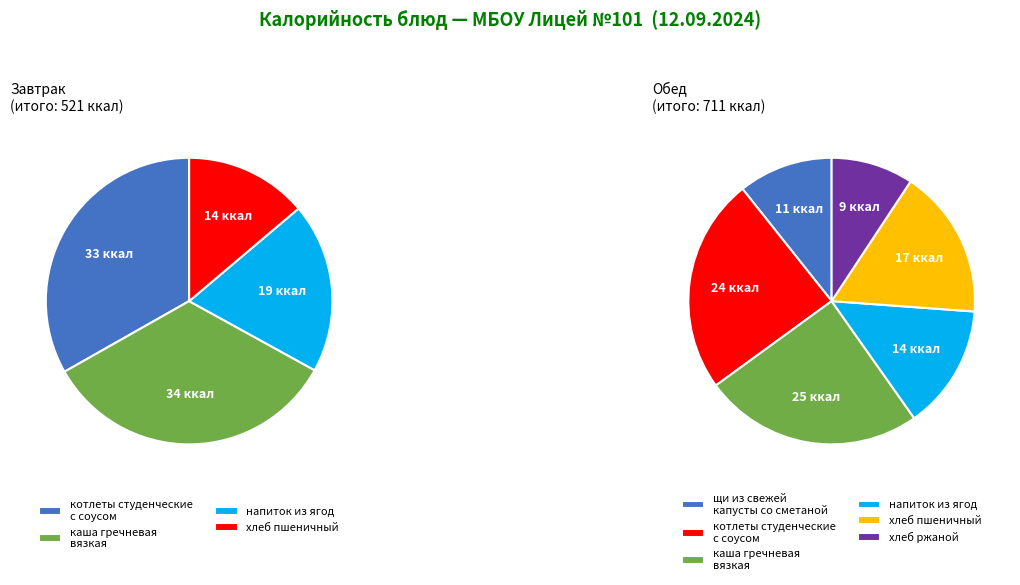

Approximately how many times larger is the value at хлеб пшеничный (Обед) compared to котлеты студенческие с соусом (Завтрак)?

0.7